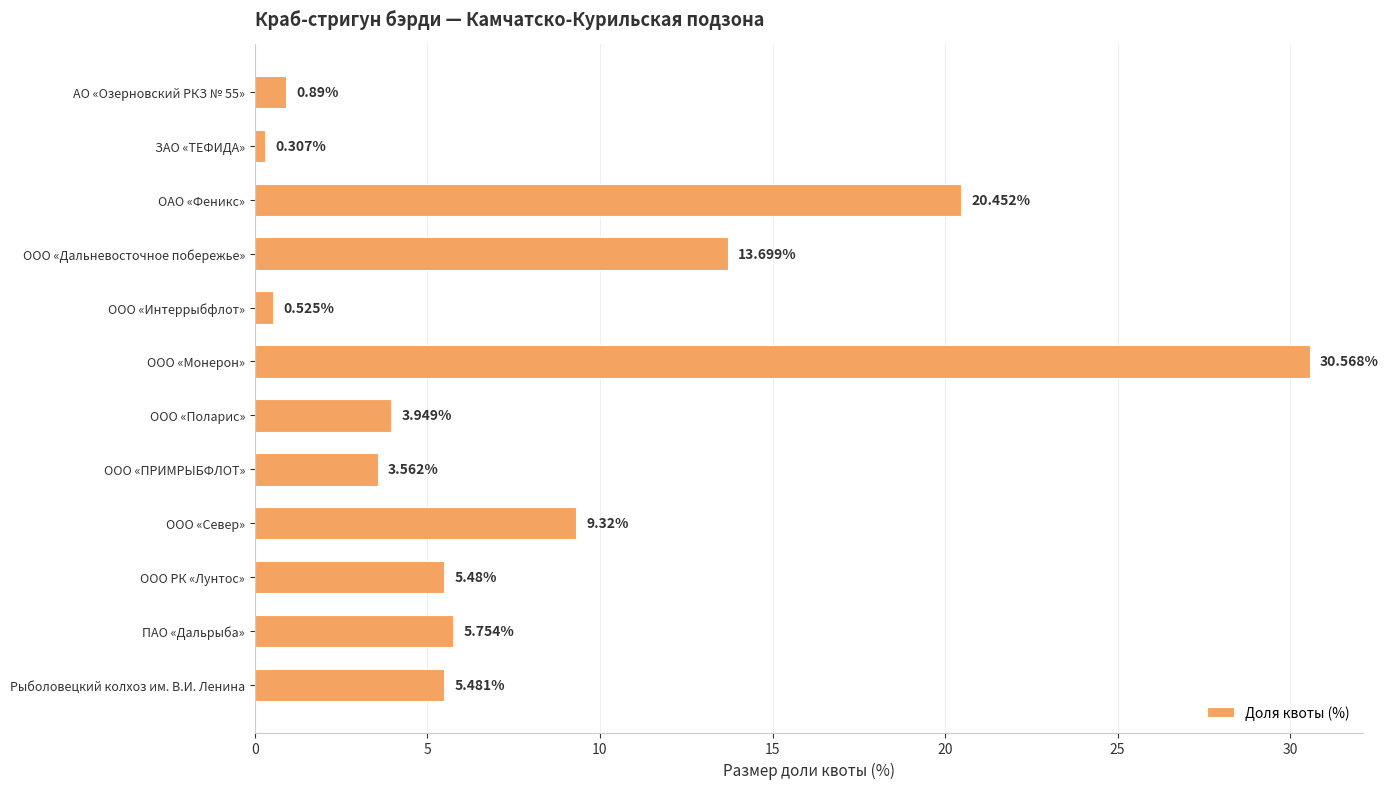

What is the difference between the values at ОАО «Феникс» and ООО «ПРИМРЫБФЛОТ»?

16.9